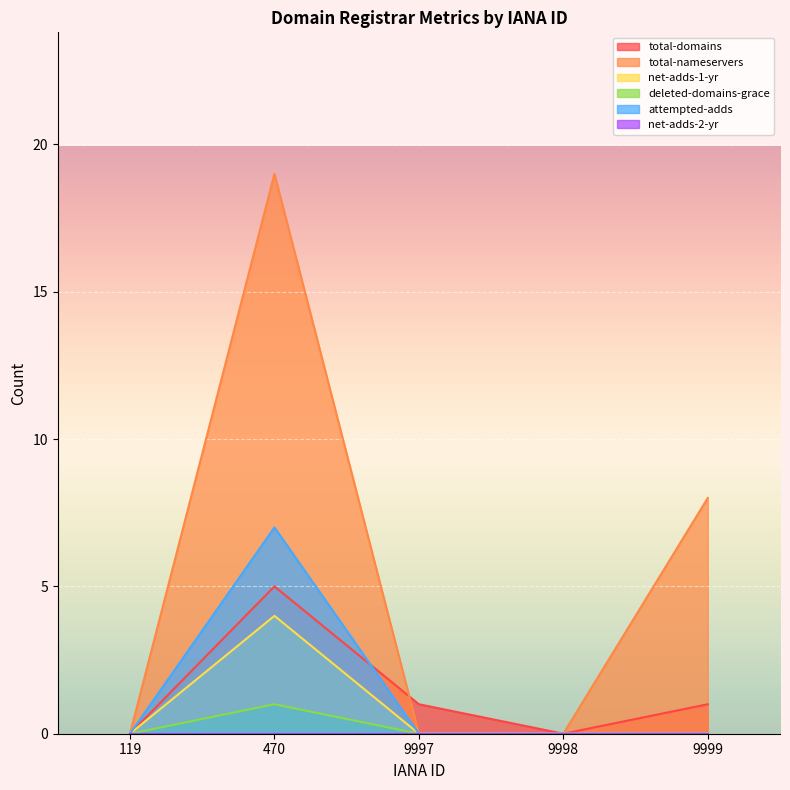

How many data points in total-domains are less than 1?

2